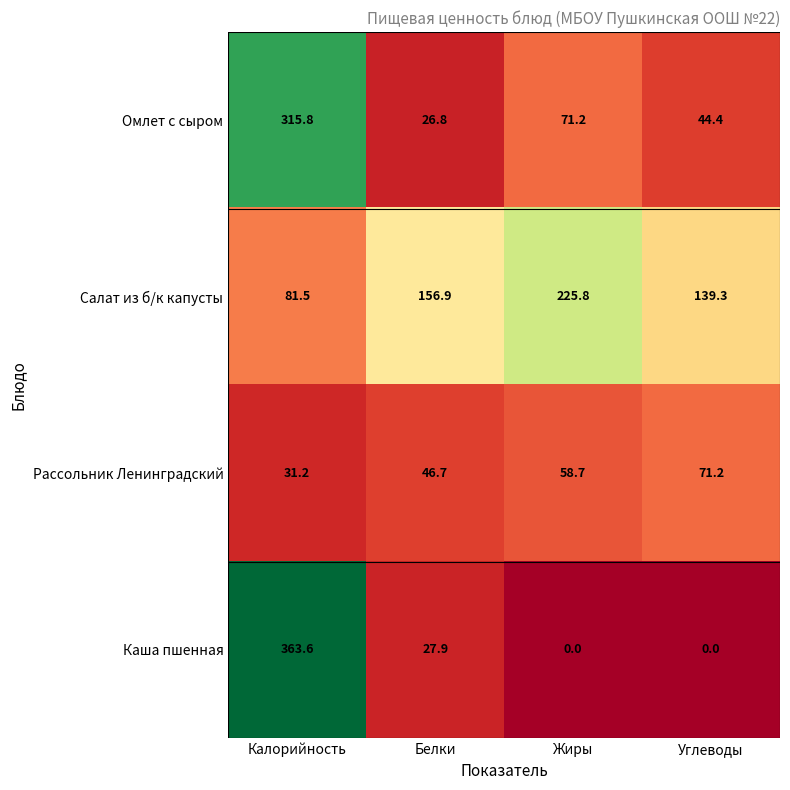

How many data points does each series have?

4